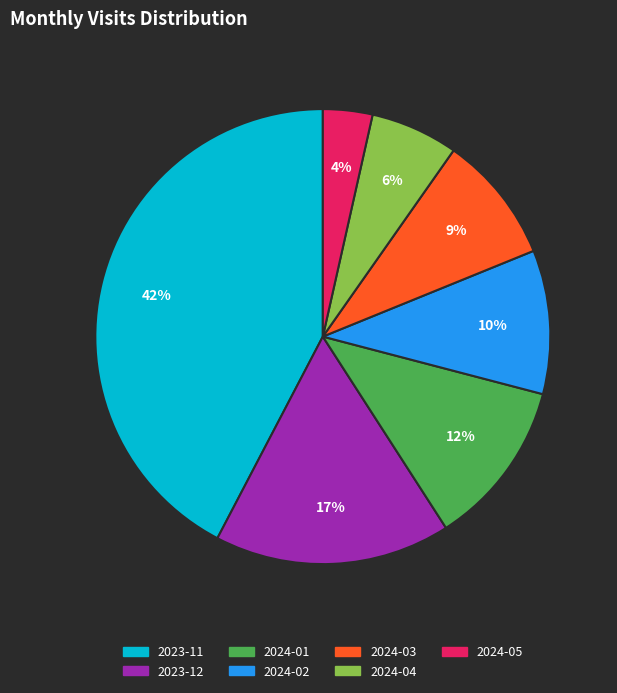

To the nearest percent, what is the average slice percentage?

14%